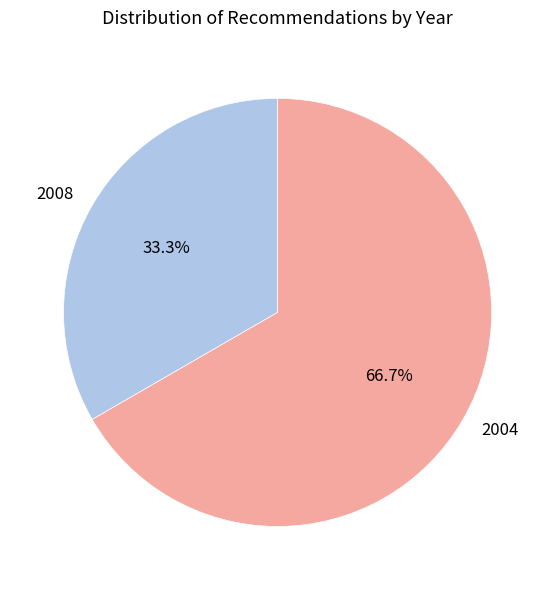

Does any single category account for the majority?

Yes